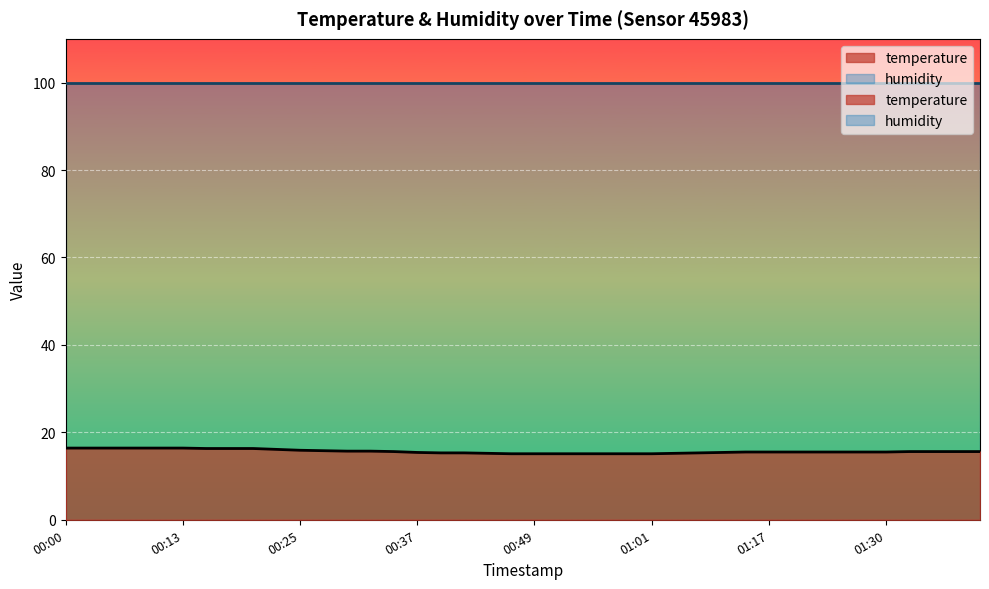

True or false: the data shows 16.4 at 00:13.

True